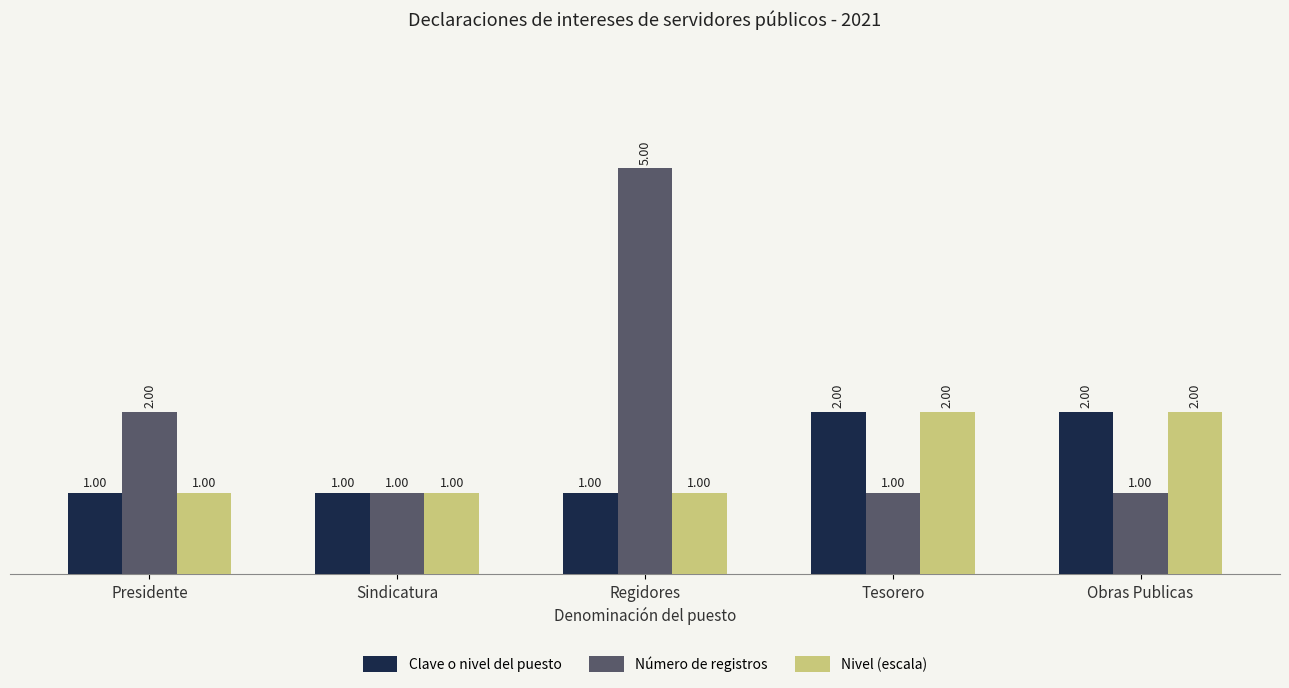

At which category is the sum across all series the highest?

Regidores